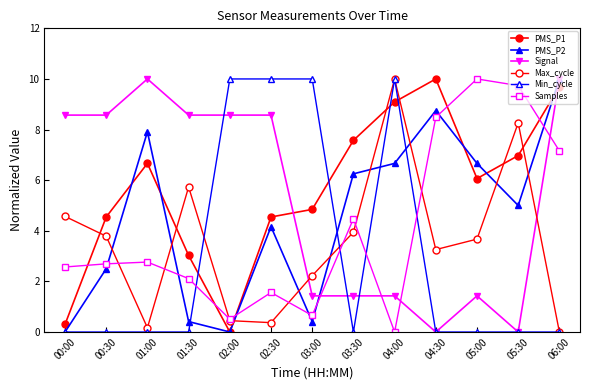

Is this an area chart (filled region under the line)?

No